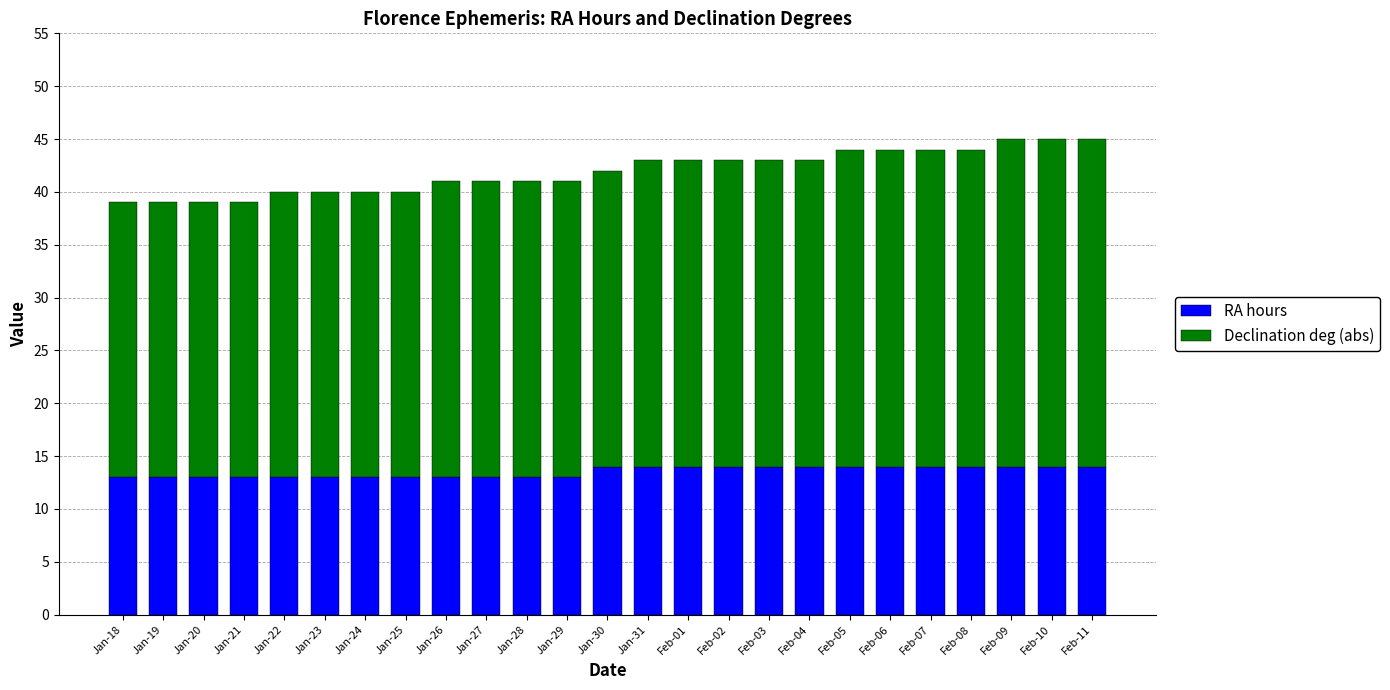

What is the lowest value of the RA hours series?

13